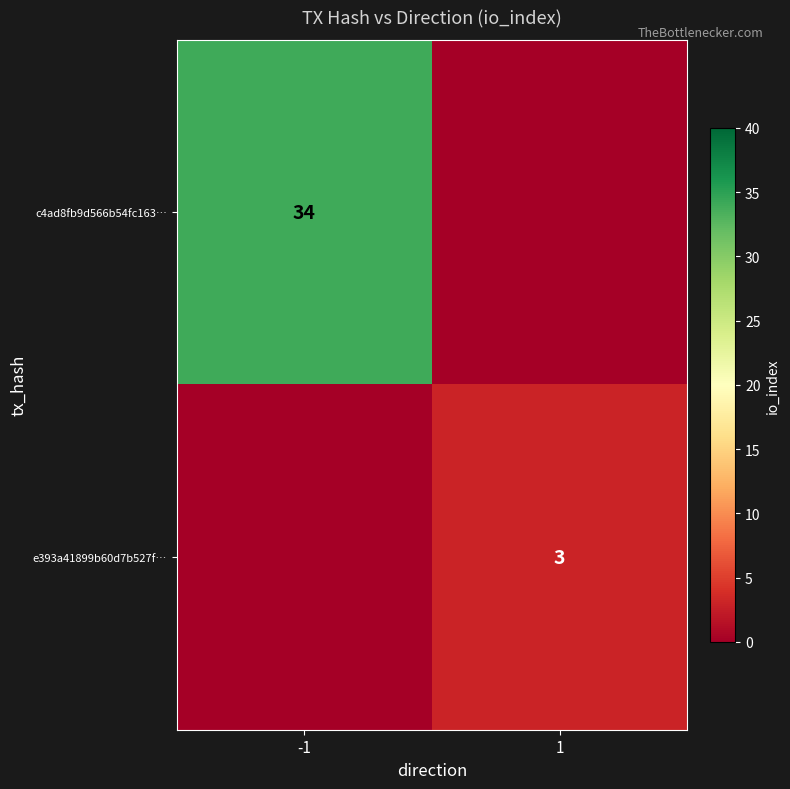

The value of e393a41899b60d7b527f… at 1 is 4. True or false?

False